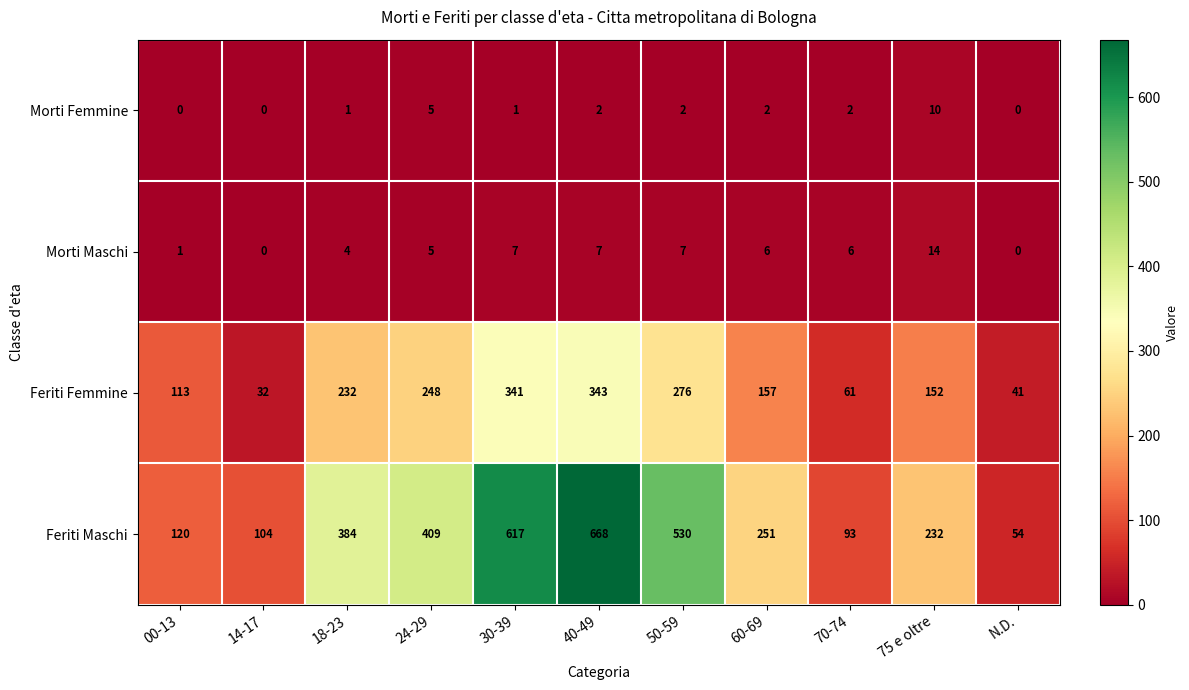

What is the sum of all Morti Femmine values?

25